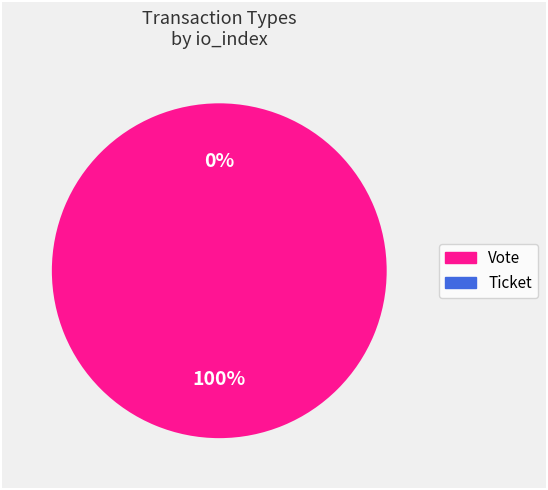

How many slices are in this pie chart?

2